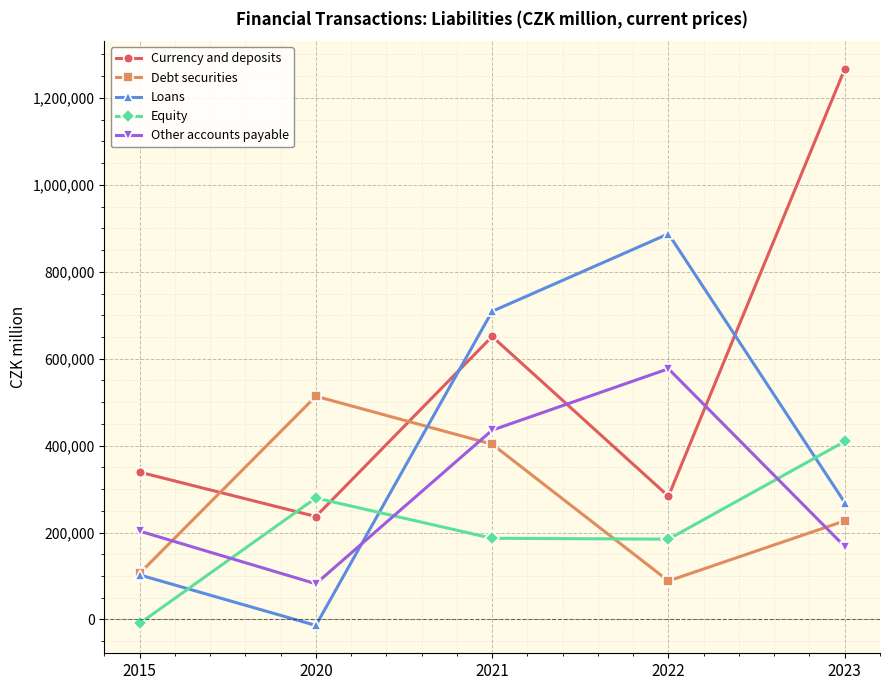

What is the greatest value displayed?

1266613